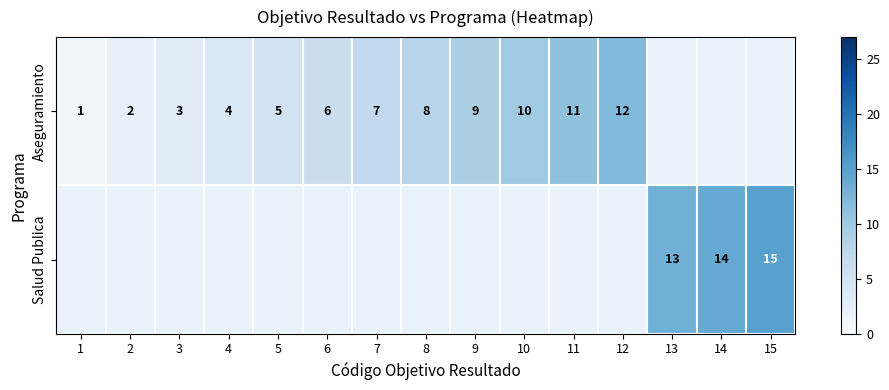

What is the sum of the Aseguramiento values at 11 and 12?

23